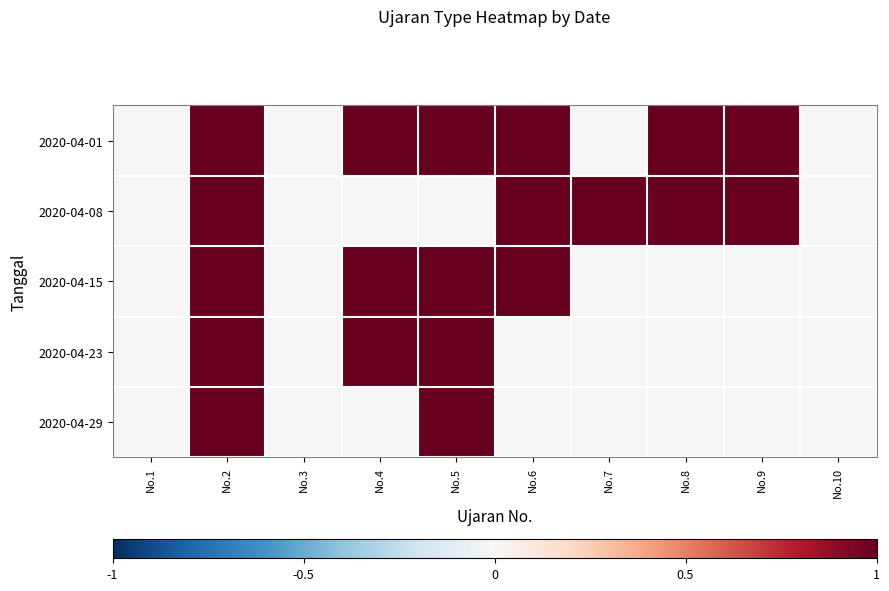

Which label corresponds to the largest value in the chart?

No.2